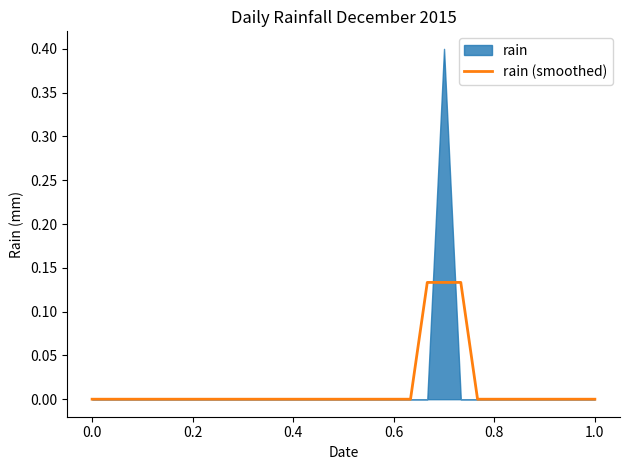

How many lines are shown in the chart?

1